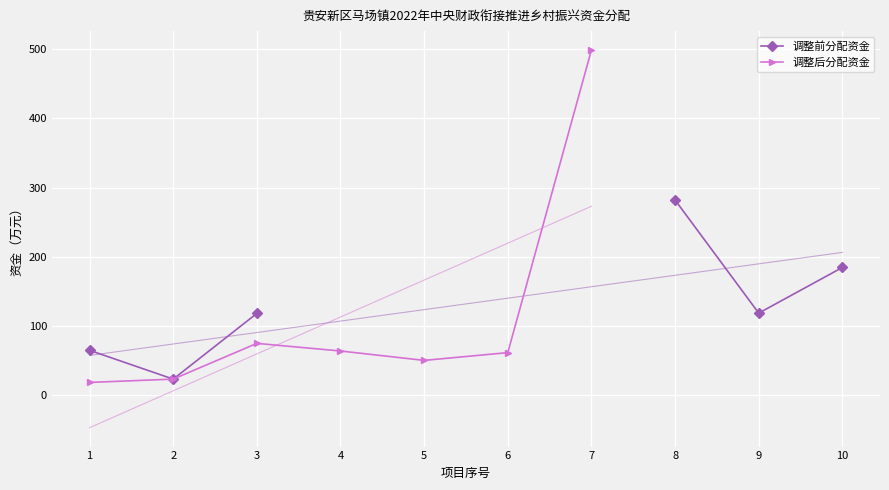

At how many categories does at least one series exceed 183?

3